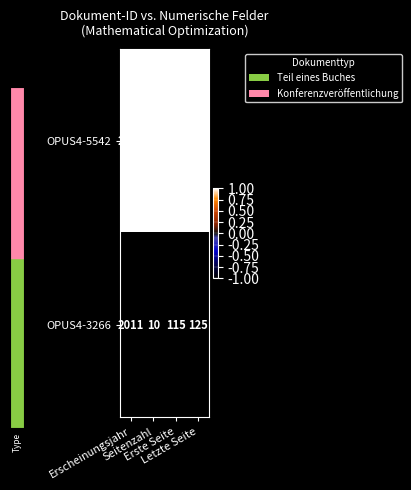

Which series has the widest spread of values?

OPUS4-3266